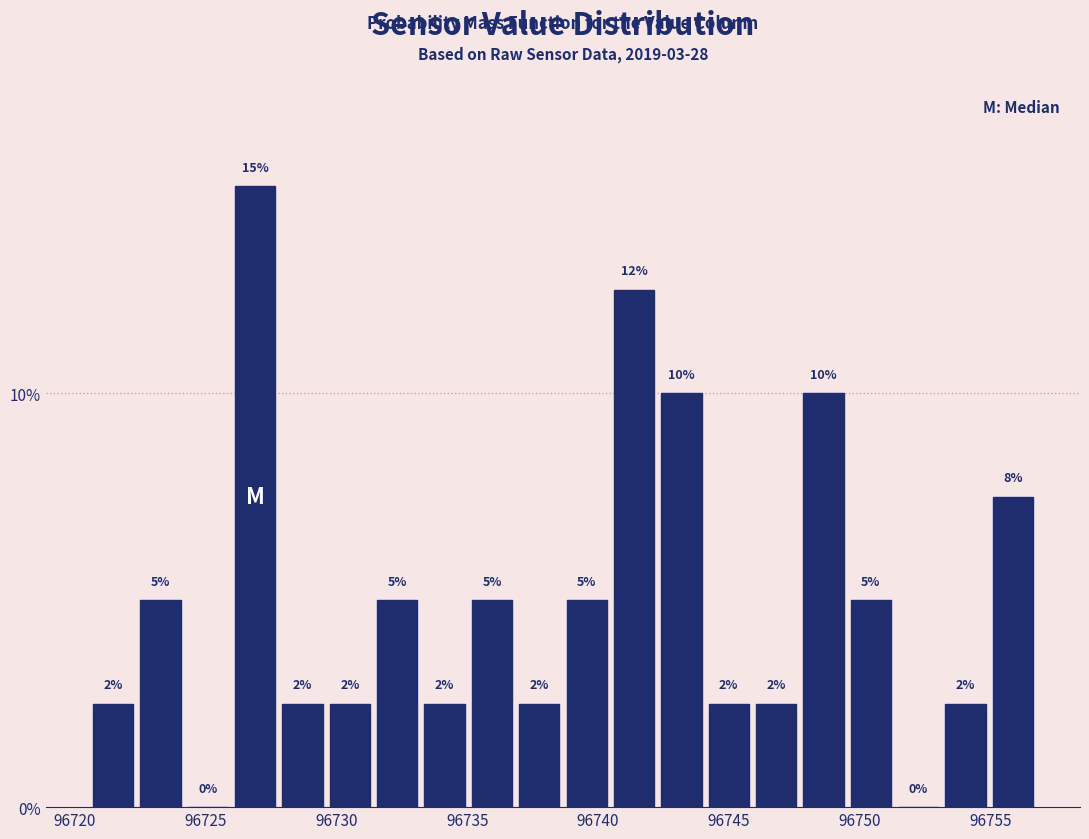

Read against the x-axis, roughly where is the centre of the tallest bar?

96727.0